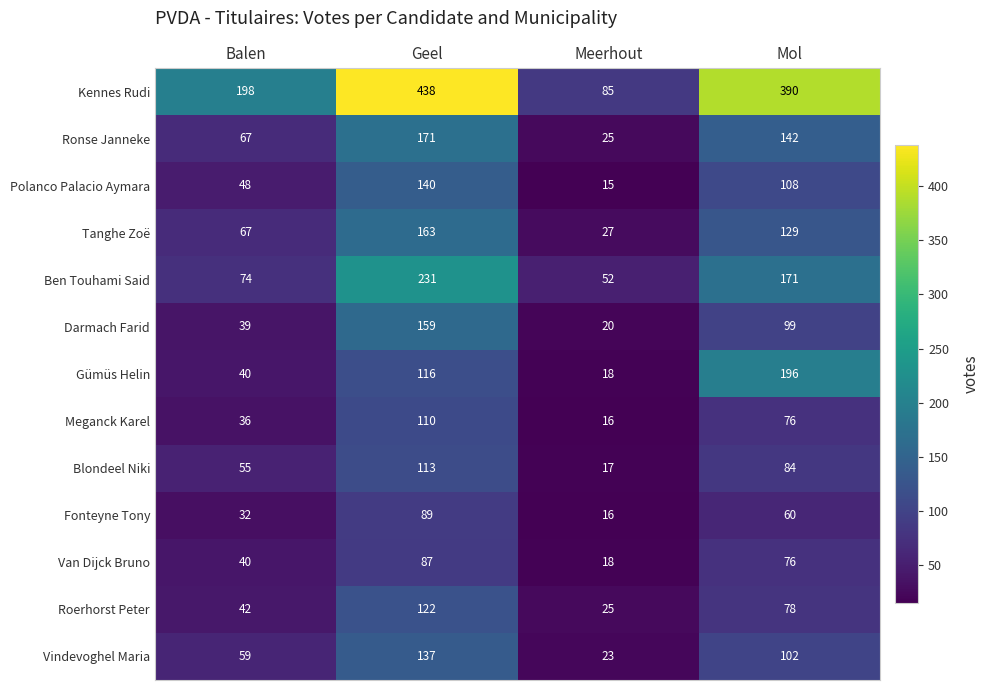

At which category is the sum across all series the highest?

Geel